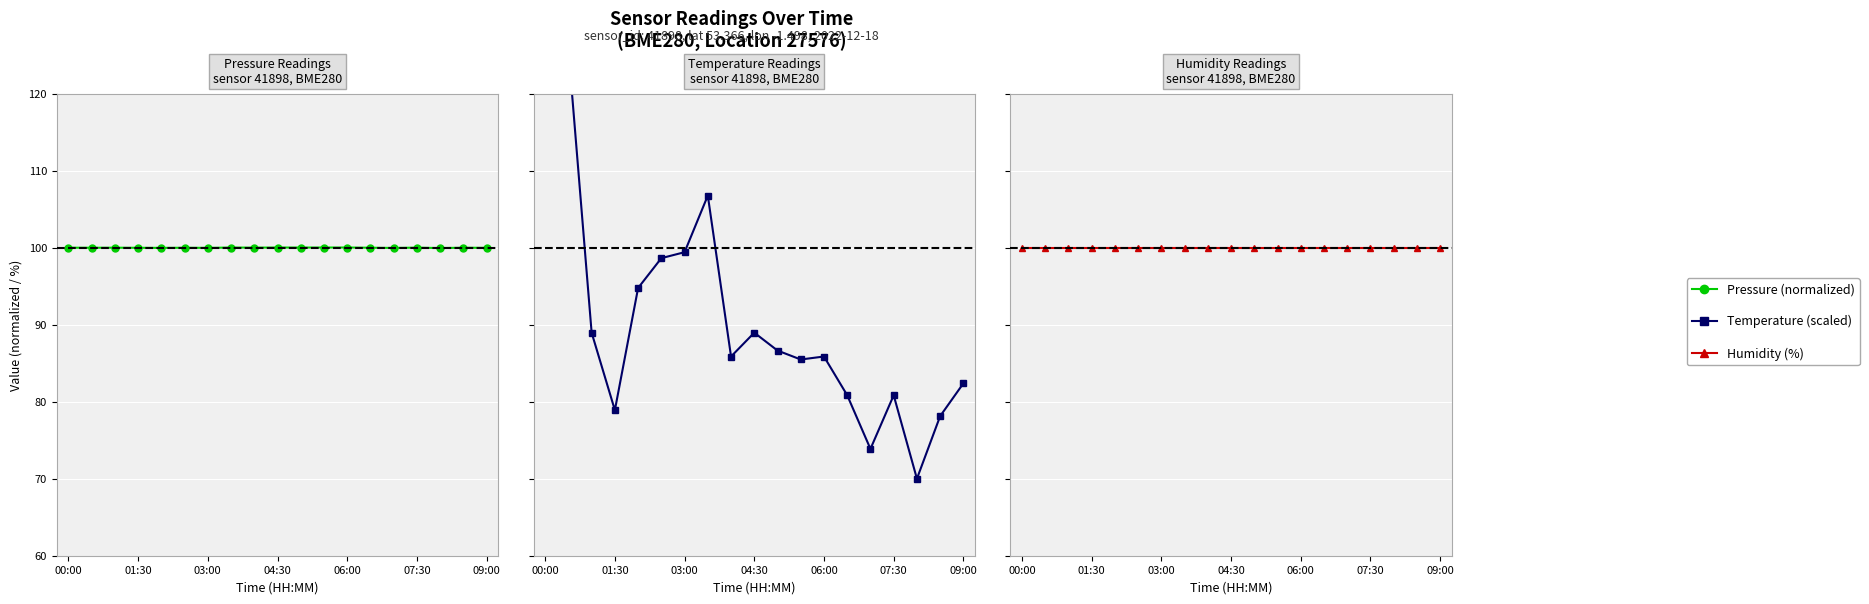

At which category does pressure (normalized %) reach its first local peak?

03:00